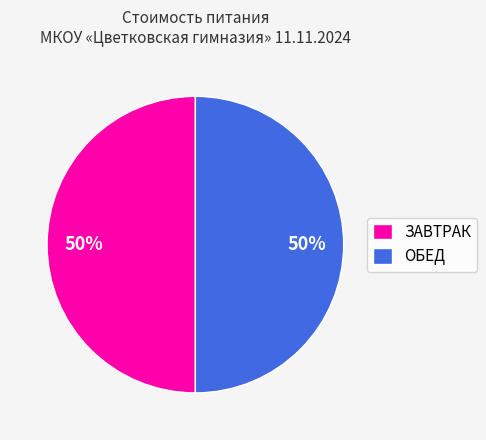

To the nearest percent, what portion does ОБЕД represent?

50%